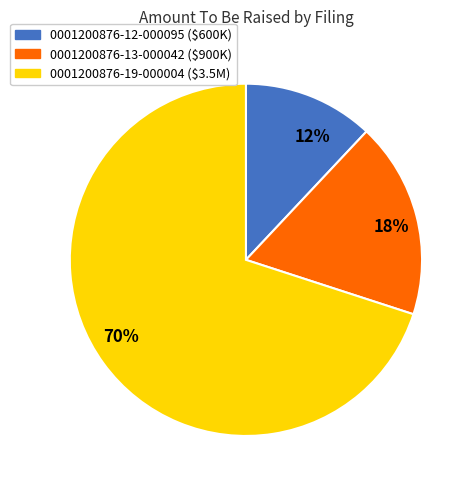

Rank the categories by value from highest to lowest.

70%, 18%, 12%